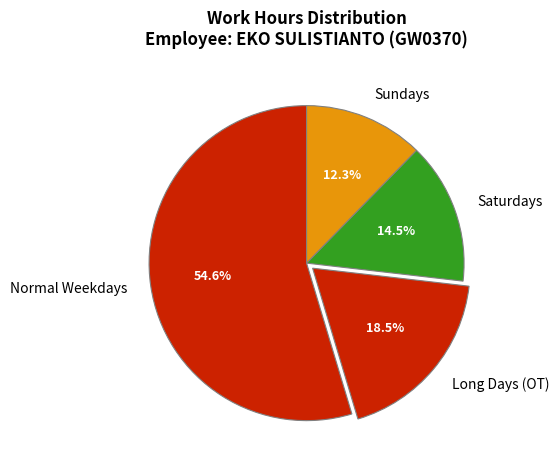

Which has a higher value, Long Days (OT) or Saturdays?

Long Days (OT)